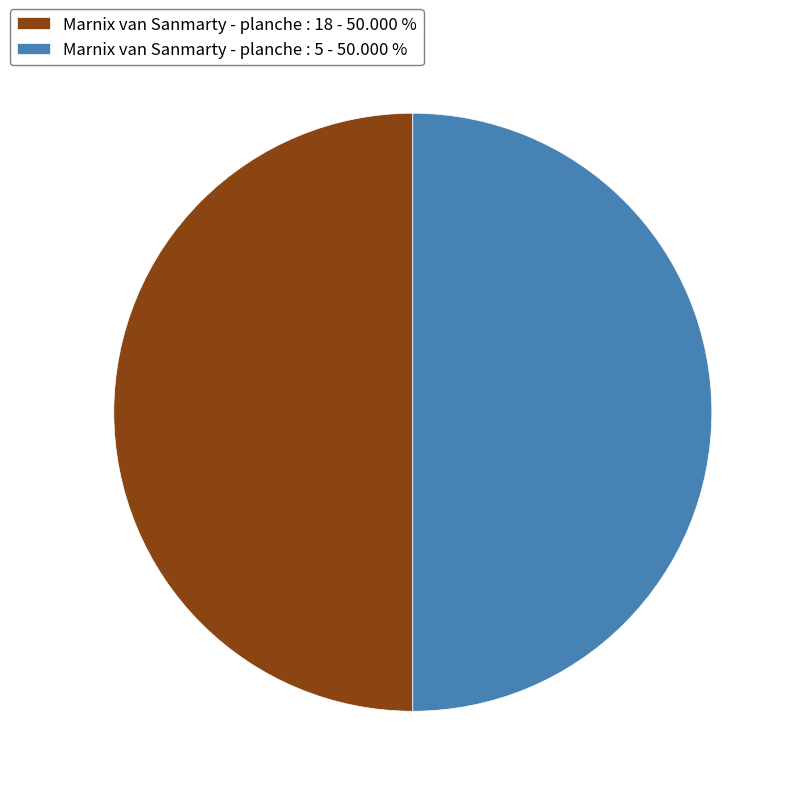

What is the ratio of the value at Marnix van Sanmarty - planche : 5 - 50.000 % to the value at Marnix van Sanmarty - planche : 18 - 50.000 %?

1.0